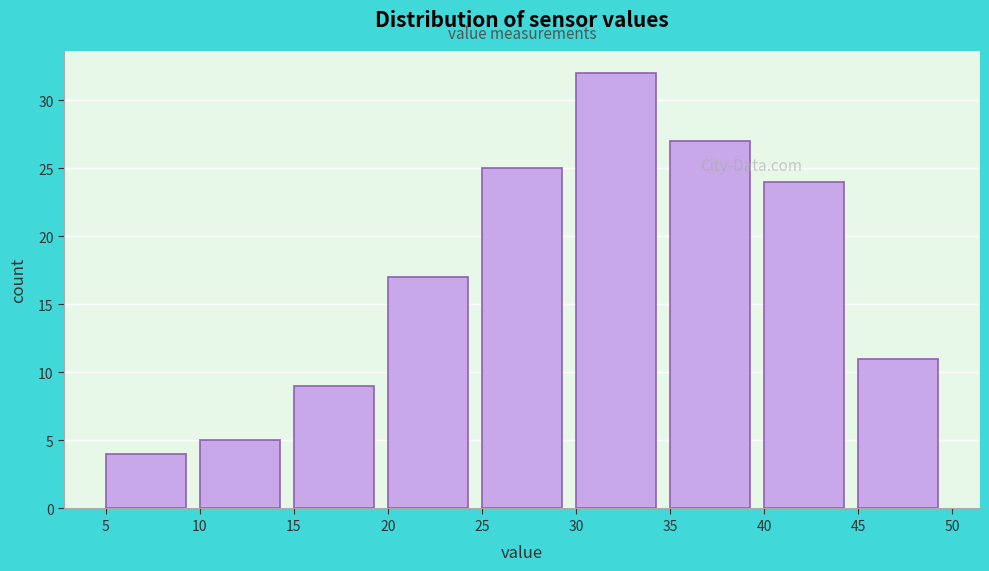

Reading left to right, list every bar in this chart as the range it spans on the x-axis followed by its height. The values are not printed on the chart, so give them approximately, as read against the axis.

5 to 10: 4
10 to 15: 5
15 to 20: 9
20 to 25: 17
25 to 30: 25
30 to 35: 32
35 to 40: 27
40 to 45: 24
45 to 50: 11